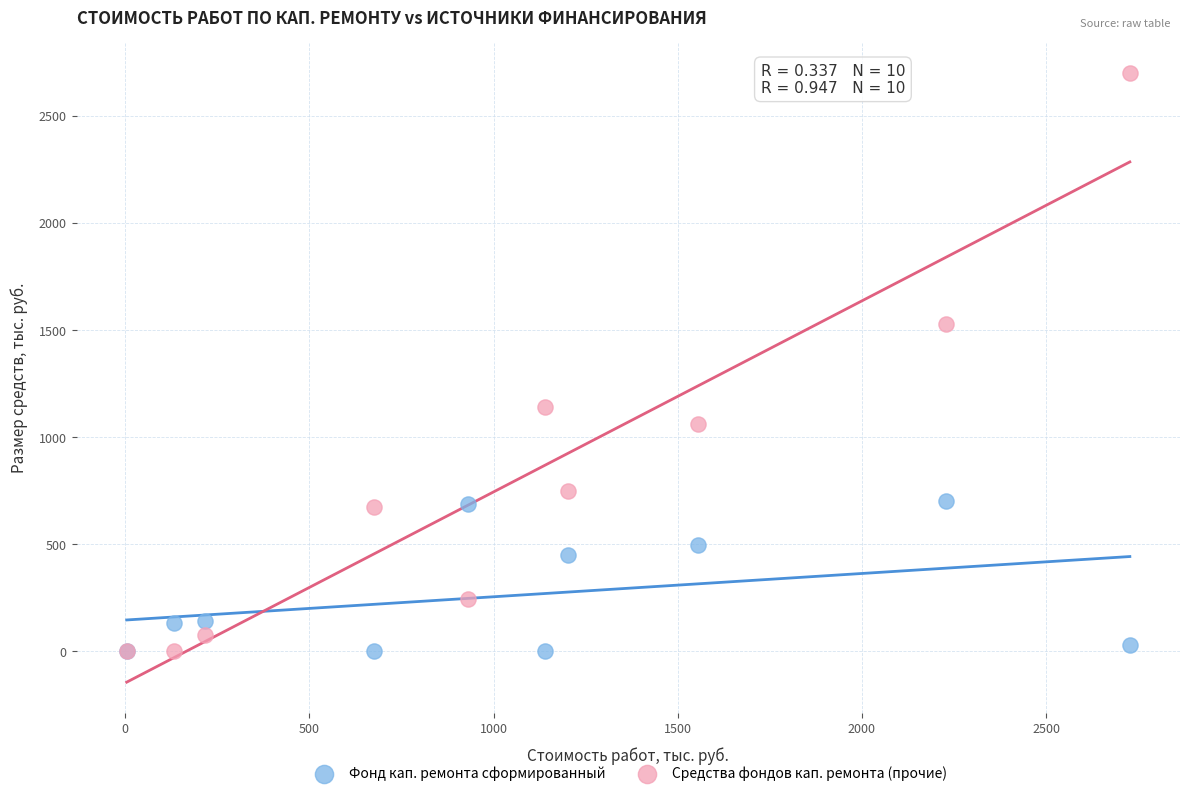

Which series has the widest spread of Y values?

Средства фондов кап. ремонта (прочие)